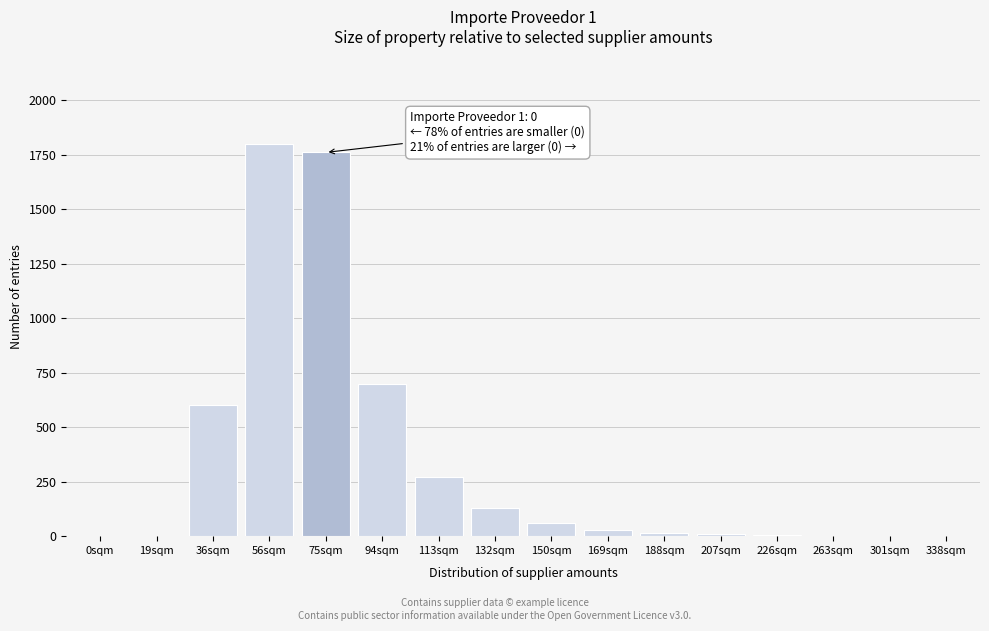

At which label is the value closest to 900?

94sqm